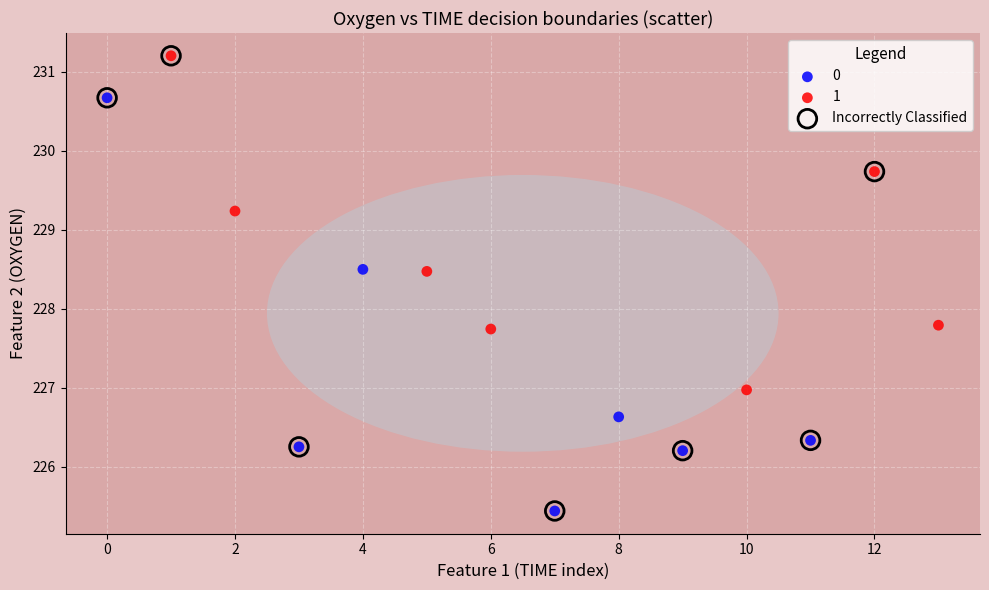

Which series has the largest Y range (max minus min)?

Incorrectly Classified